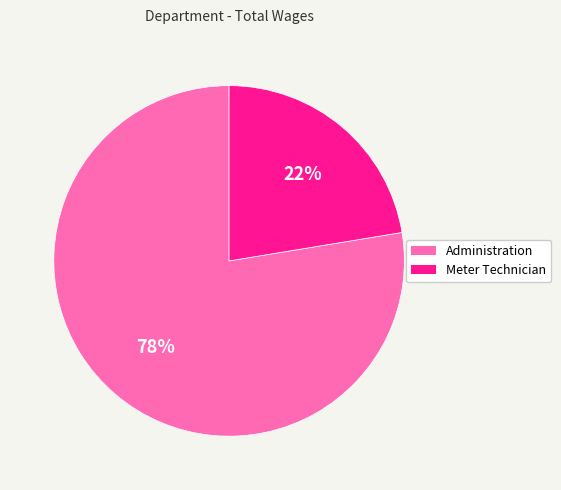

To the nearest percent, what is the average slice percentage?

50%